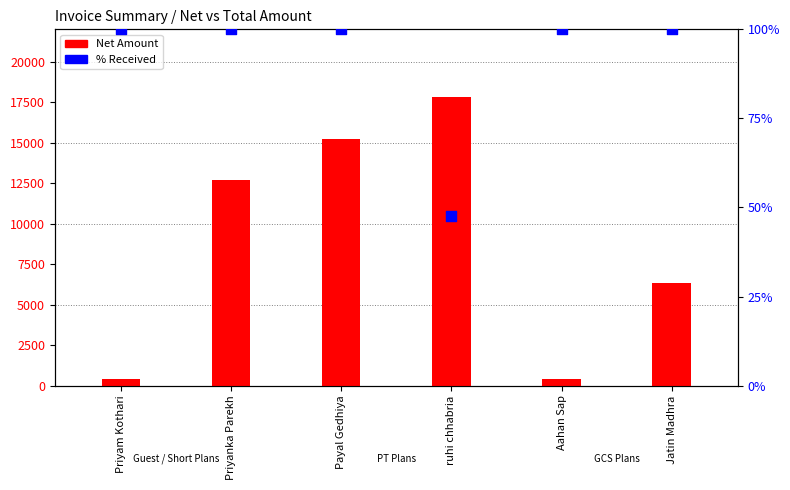

What are all the series names shown in the legend?

Net Amount, % Received